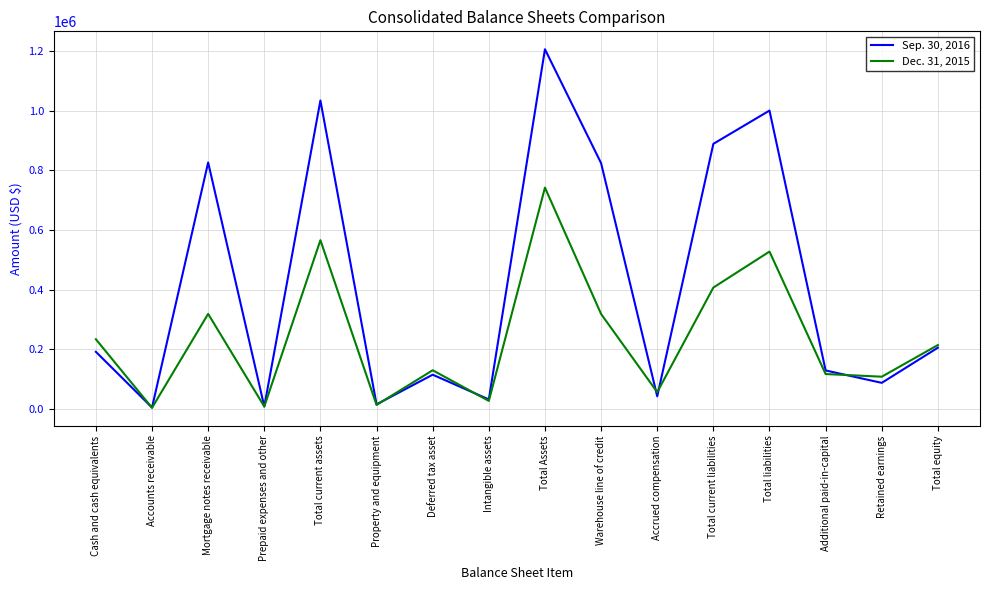

What position from the left is Intangible assets?

8